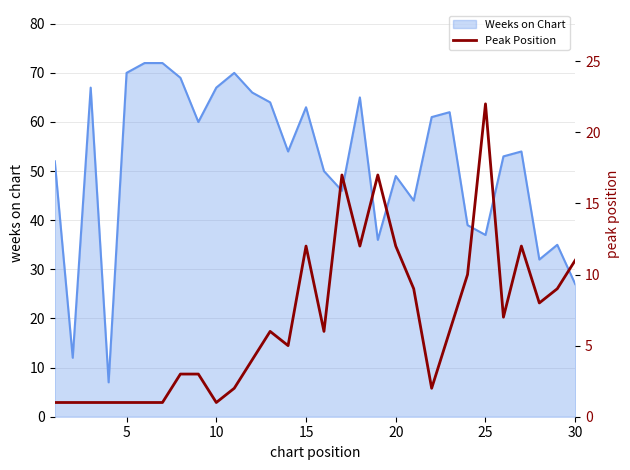

How many categories are shown in the chart?

30